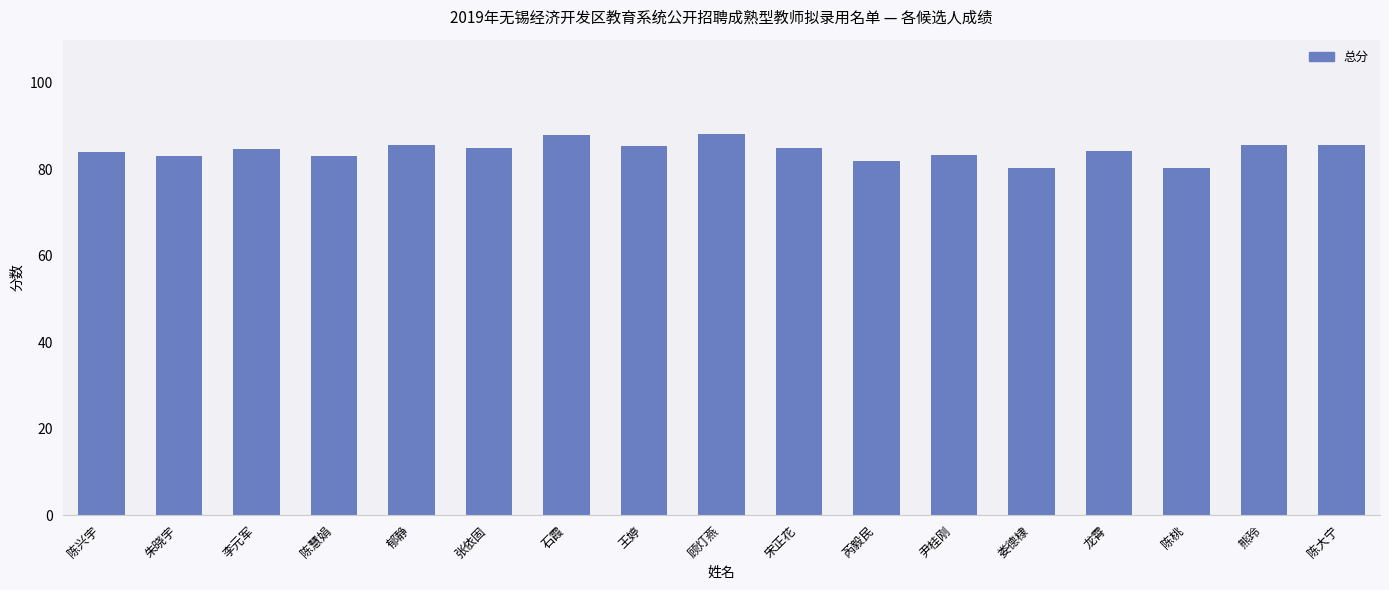

Approximately how many times larger is the value at 龙霄 compared to 朱晓宇?

1.0